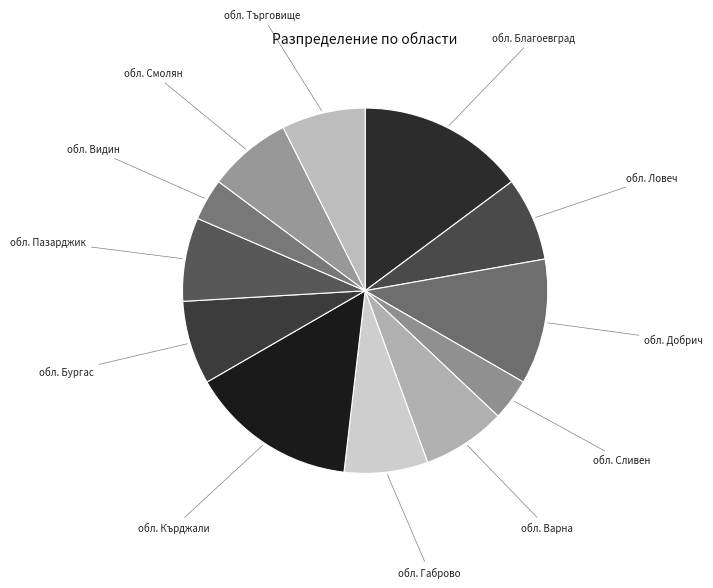

Is обл. Смолян the majority of the pie?

No